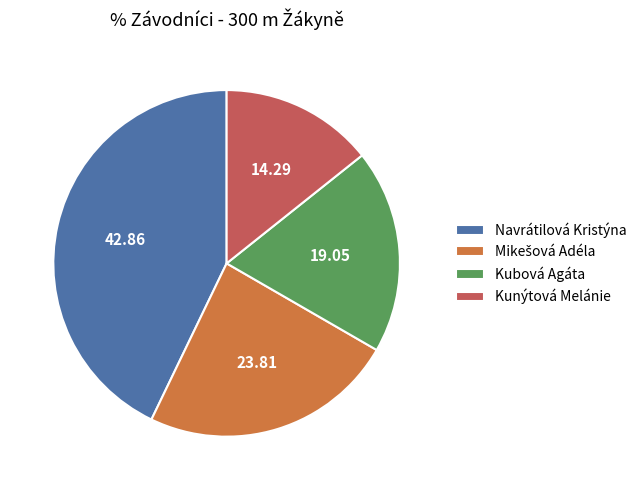

Is there a majority slice in this chart?

No